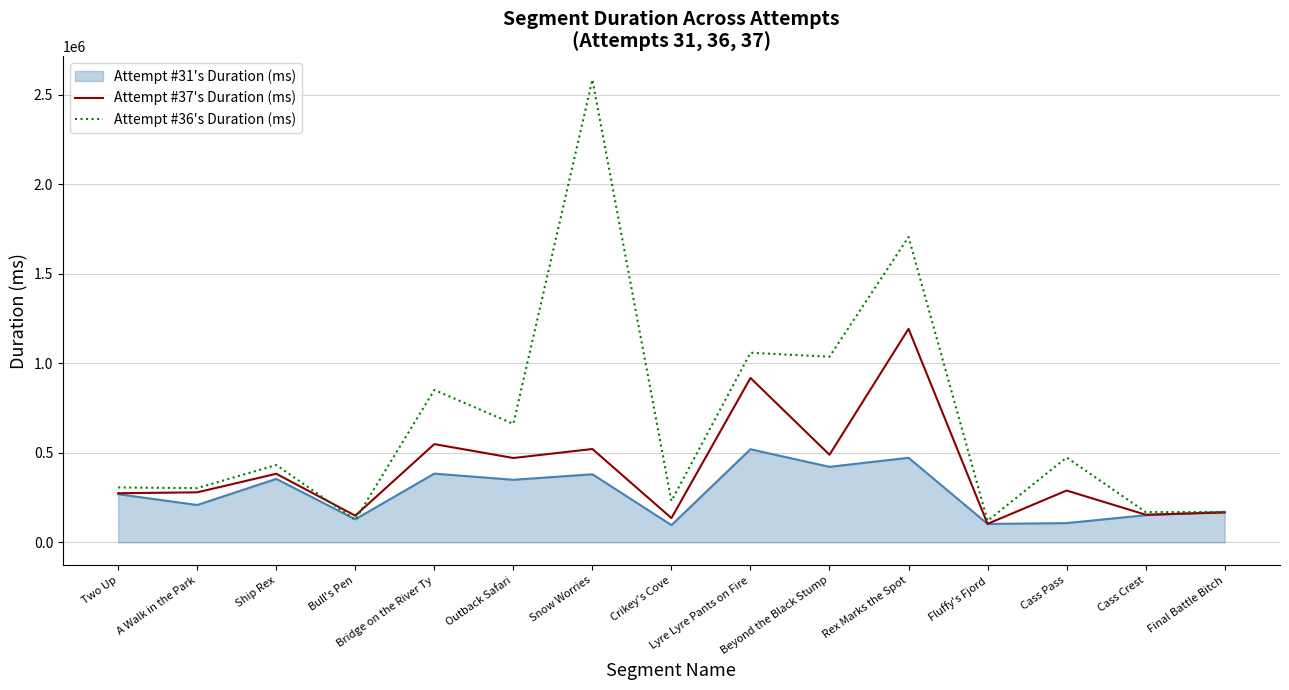

In Attempt #36's Duration (ms), how many points are lower than both neighbors (excluding endpoints)?

7